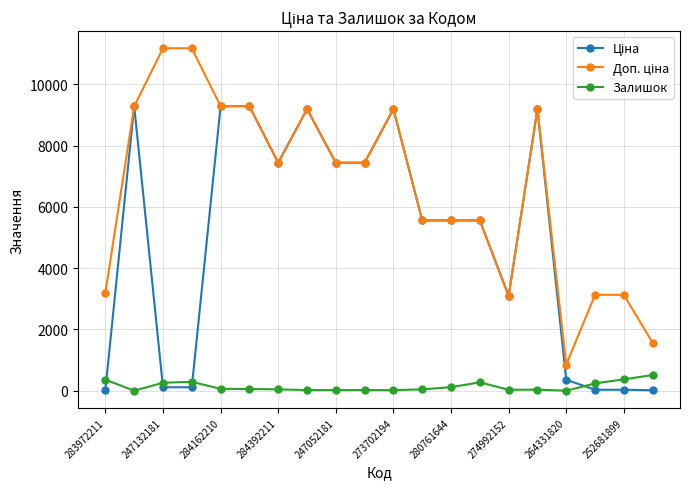

At how many categories does at least one series exceed 2954?

18